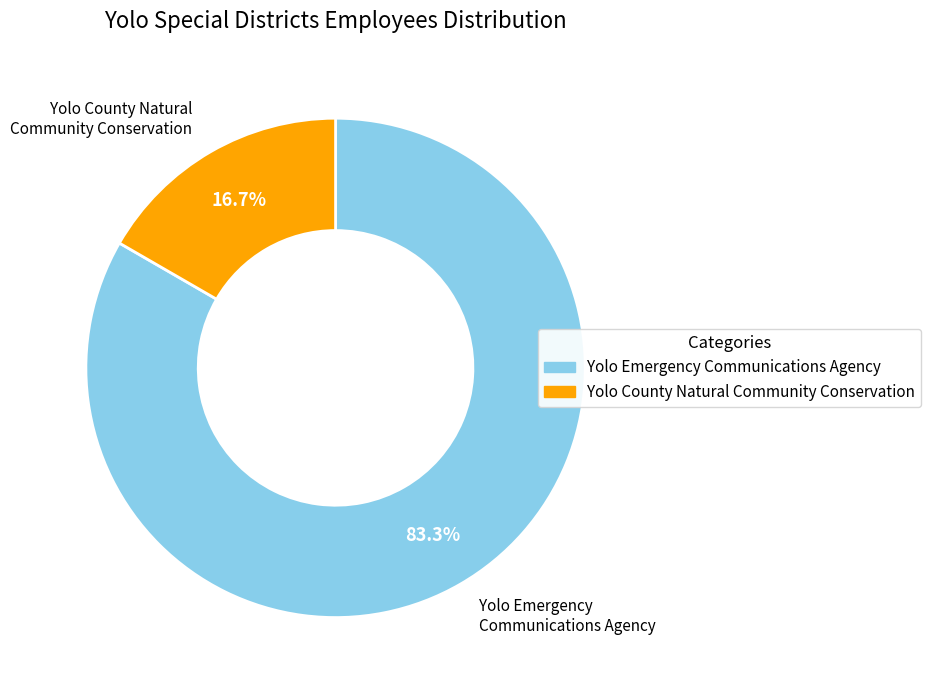

To the nearest percent, what is the combined percentage of Yolo Emergency Communications Agency and Yolo County Natural Community Conservation?

100%